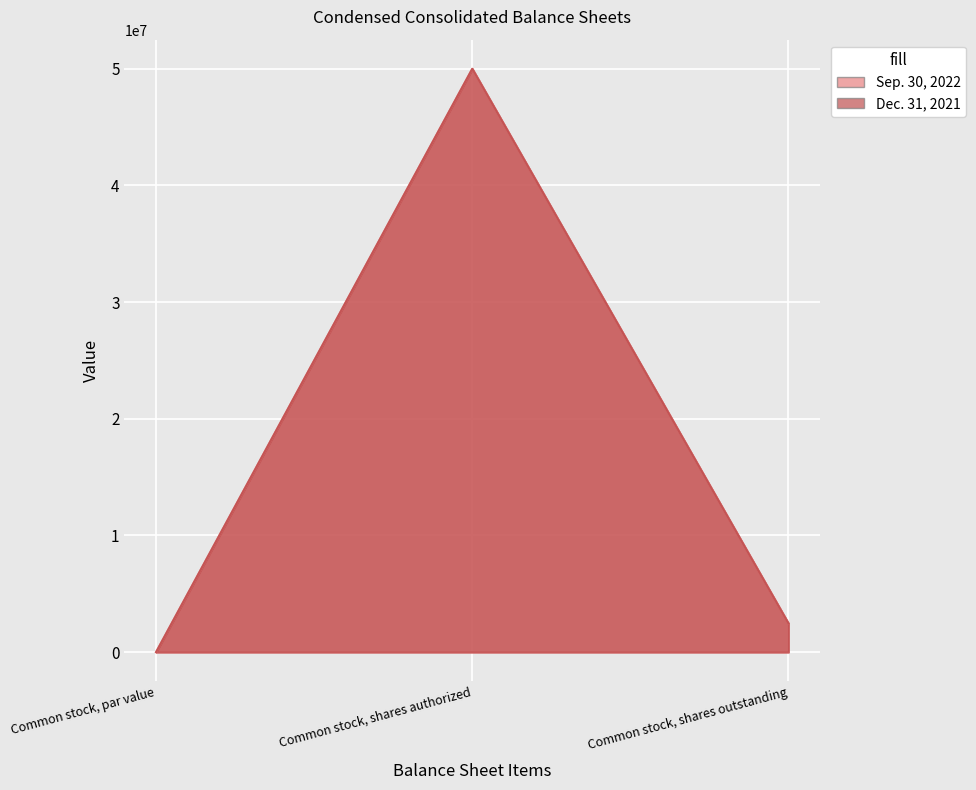

True or false: Dec. 31, 2021 has a value of 50000000 at Common stock, shares authorized.

True